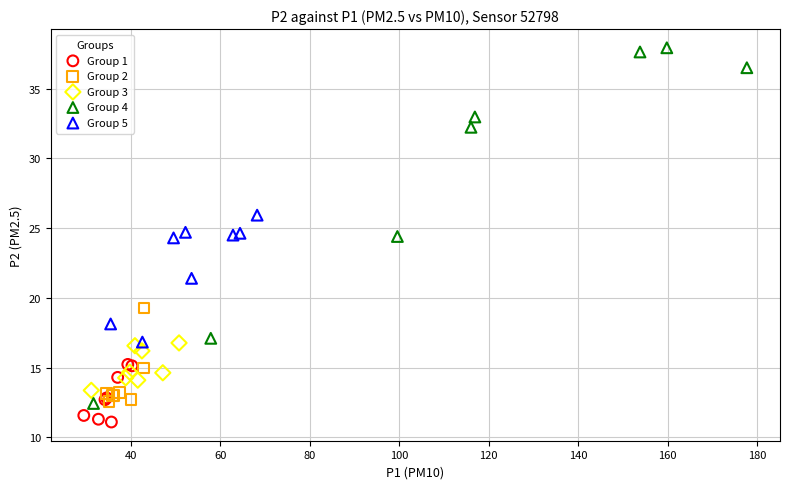

Which series reaches the maximum Y coordinate?

Group 4